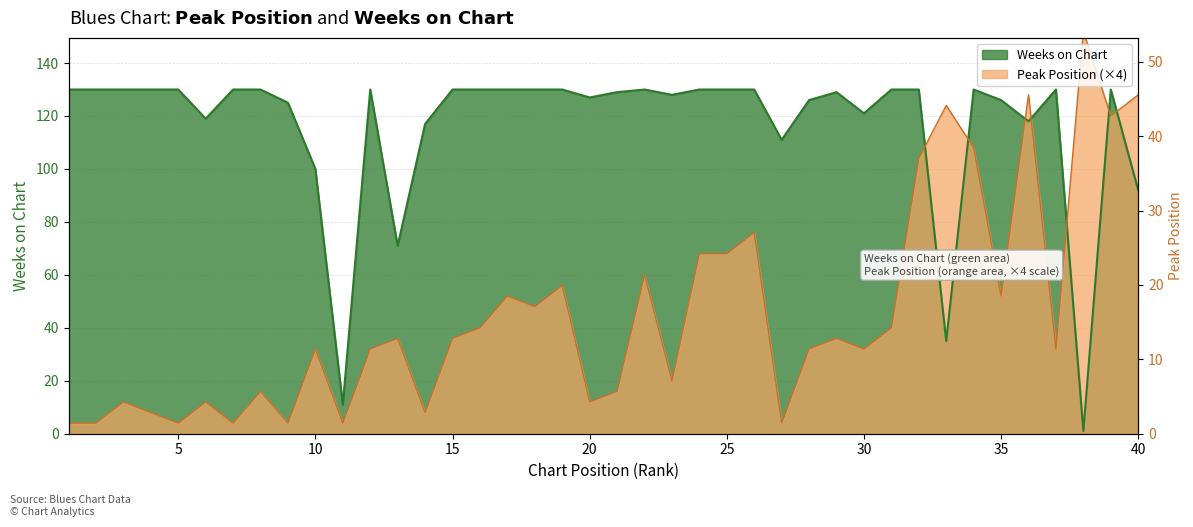

Reading left to right, transcribe all the data shown in this chart.

Peak Position: 4	4	12	8	4	12	4	16	4	32	4	32	36	8	36	40	52	48	56	12	16	60	20	68	68	76	4	32	36	32	40	104	124	108	52	128	32	152	120	128
Weeks on Chart: 130	130	130	130	130	119	130	130	125	100	11	130	71	117	130	130	130	130	130	127	129	130	128	130	130	130	111	126	129	121	130	130	35	130	126	118	130	1	130	92